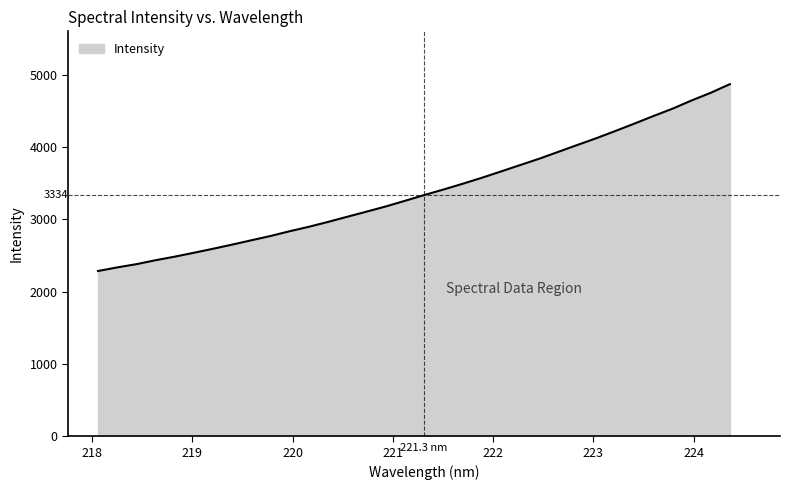

What is the minimum value shown in the chart?

2285.6